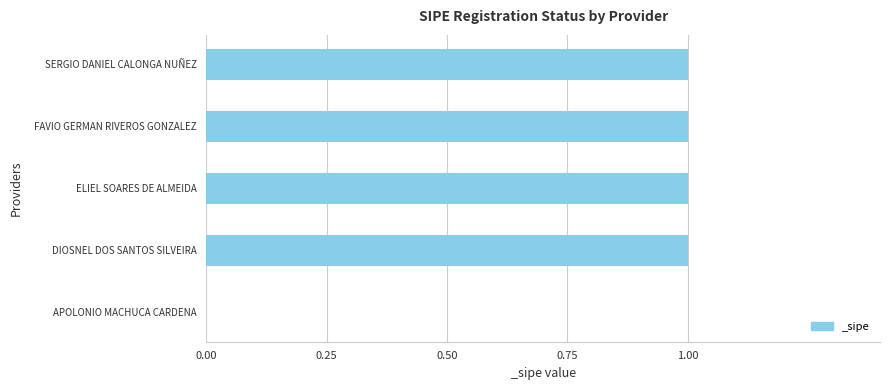

What is the change in value from APOLONIO MACHUCA CARDENA to SERGIO DANIEL CALONGA NUÑEZ?

+1